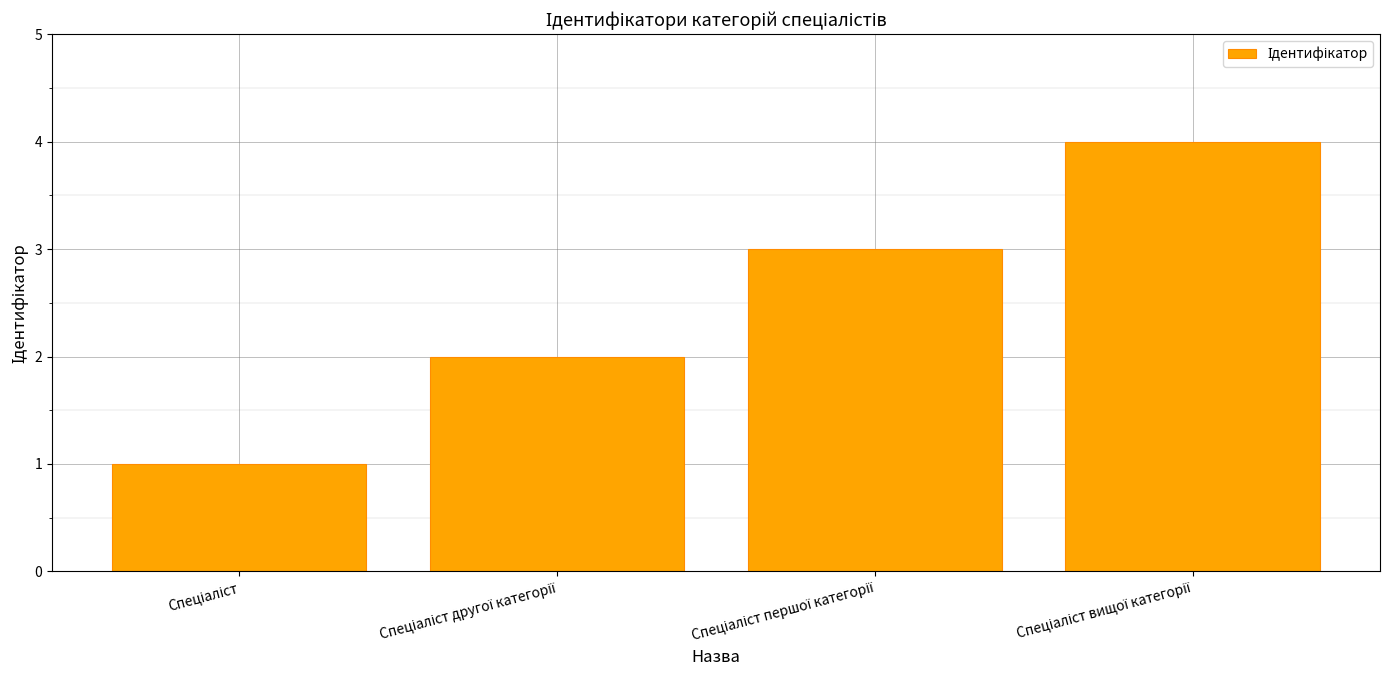

What is the sum of all values?

10